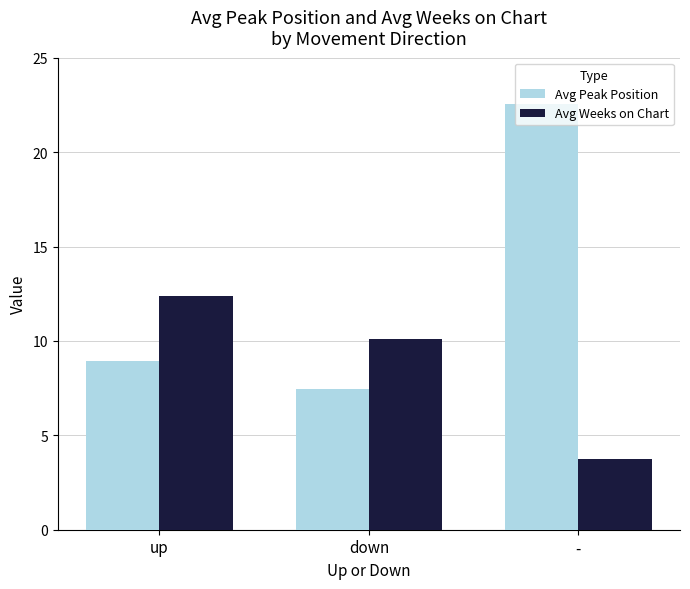

What is the label of the 2nd bar from the right?

down